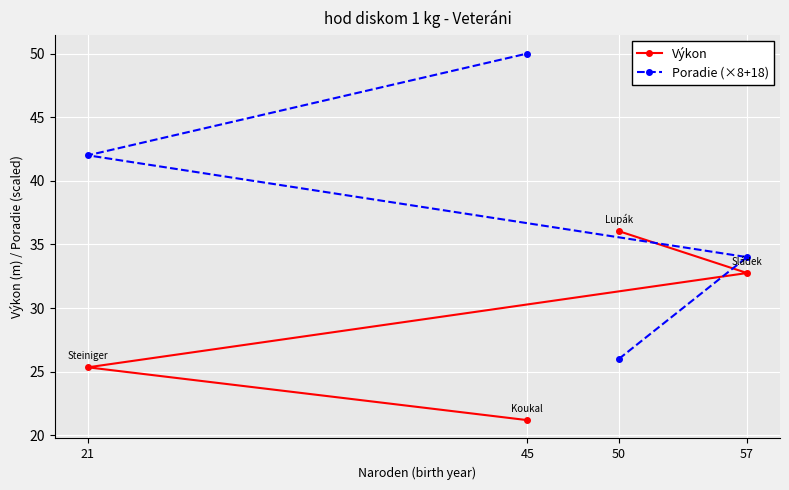

Is it true that Poradie (×8+18) equals 34.0 at 57?

True